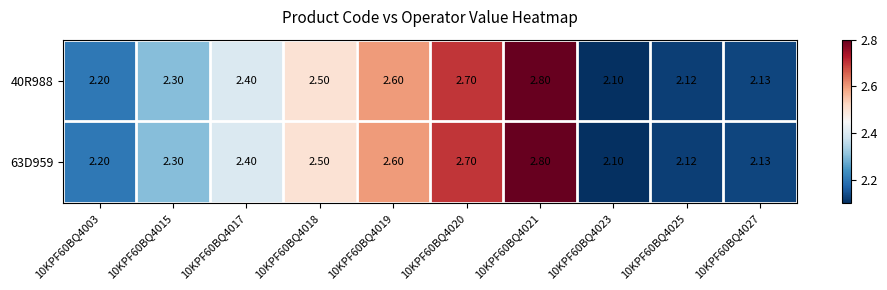

Is the value of 63D959 at 10KPF60BQ4015 greater than the value of 40R988 at 10KPF60BQ4027?

Yes